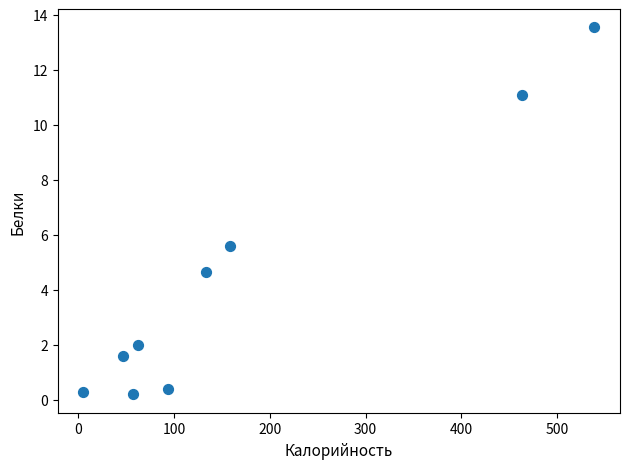

What Y value in the scatter plot is closest to 6?

5.6